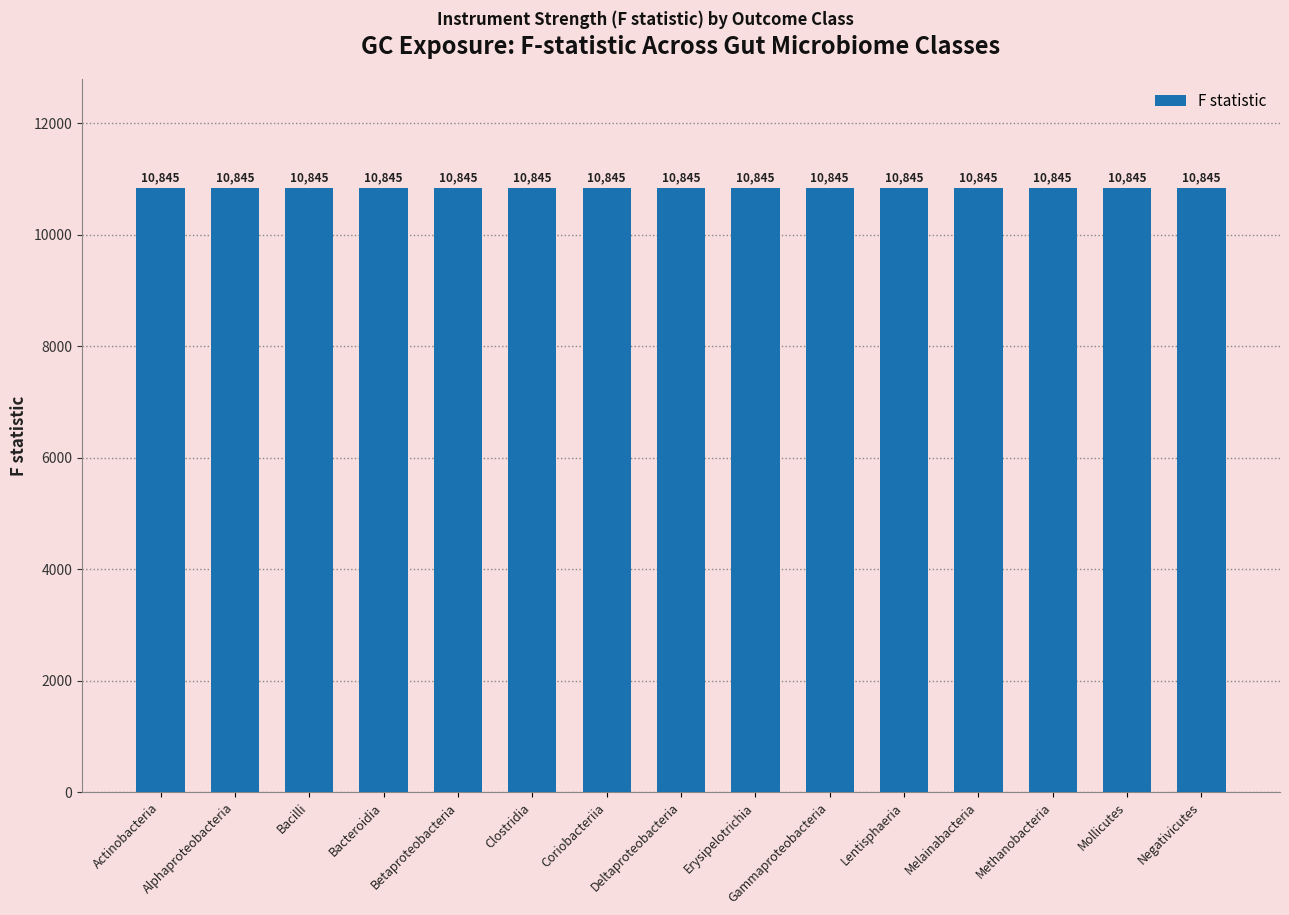

True or false: Samplesize has a value of 60917.3 at class Actinobacteria.

False